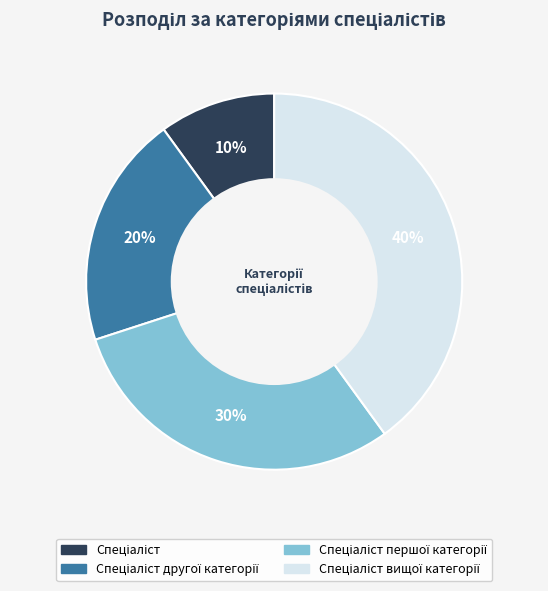

Is there any slice that represents more than half of the pie?

No